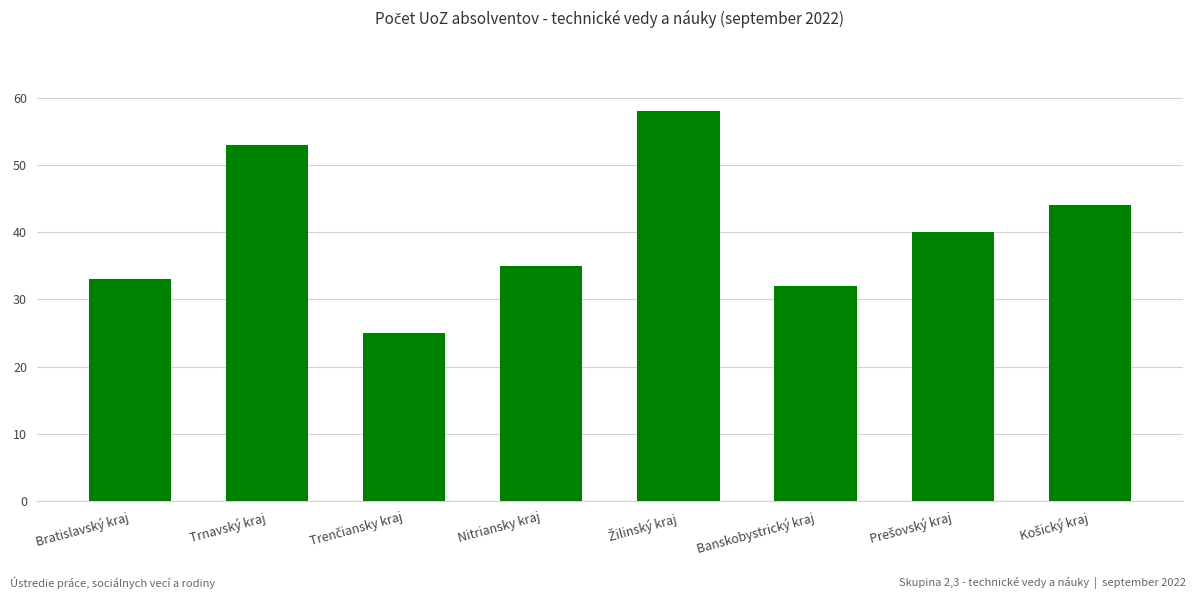

Read the value at Nitriansky kraj.

35